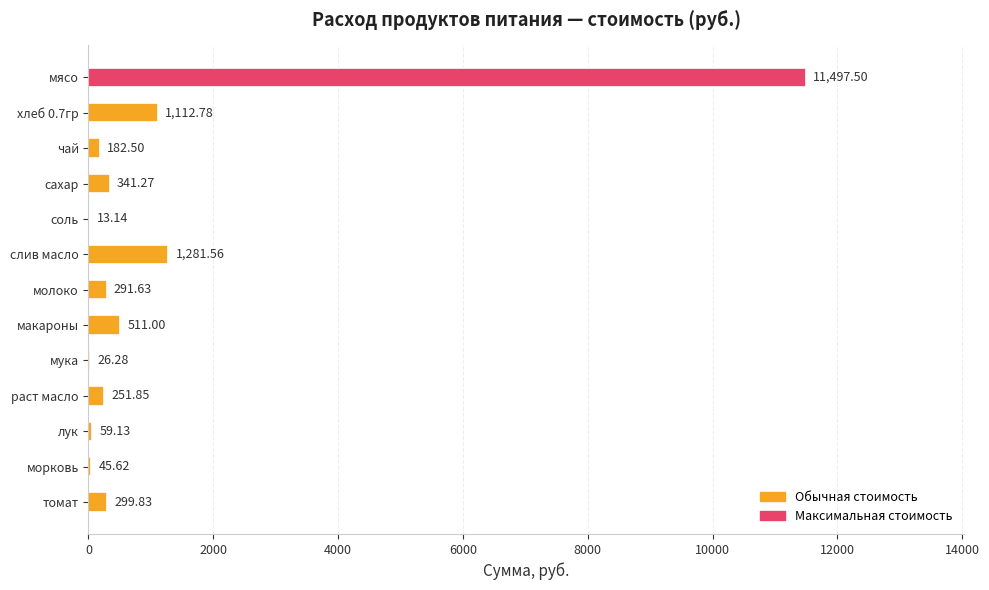

What is the change in value from соль to томат?

+286.7